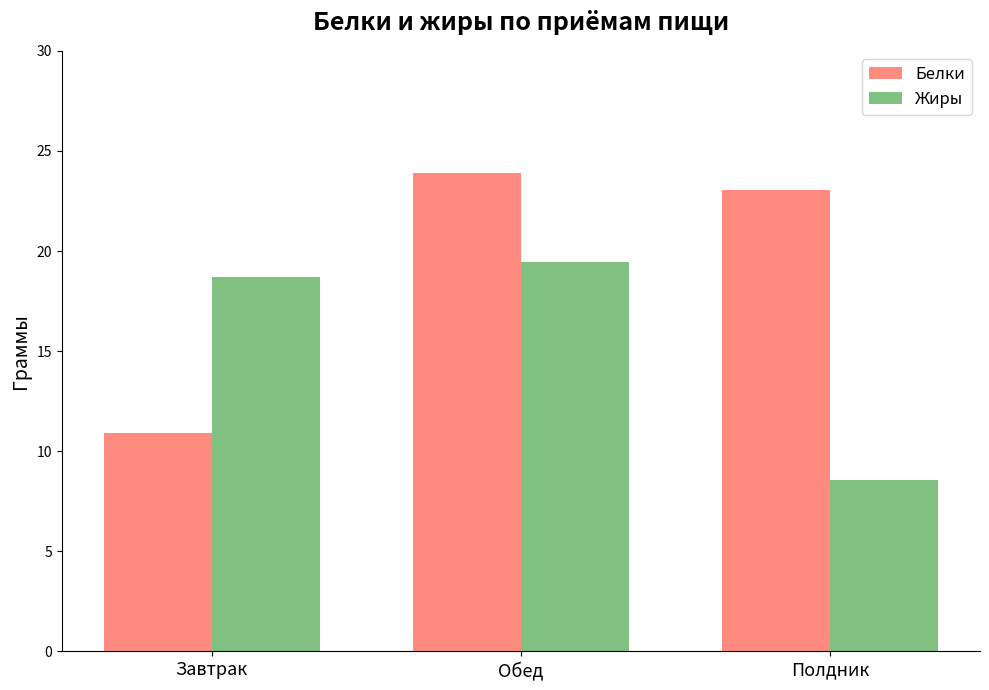

Reading right to left, list all the values displayed in this chart.

Белки: Полдник=23.0	Обед=23.9	Завтрак=10.9
Жиры: Полдник=8.6	Обед=19.4	Завтрак=18.7